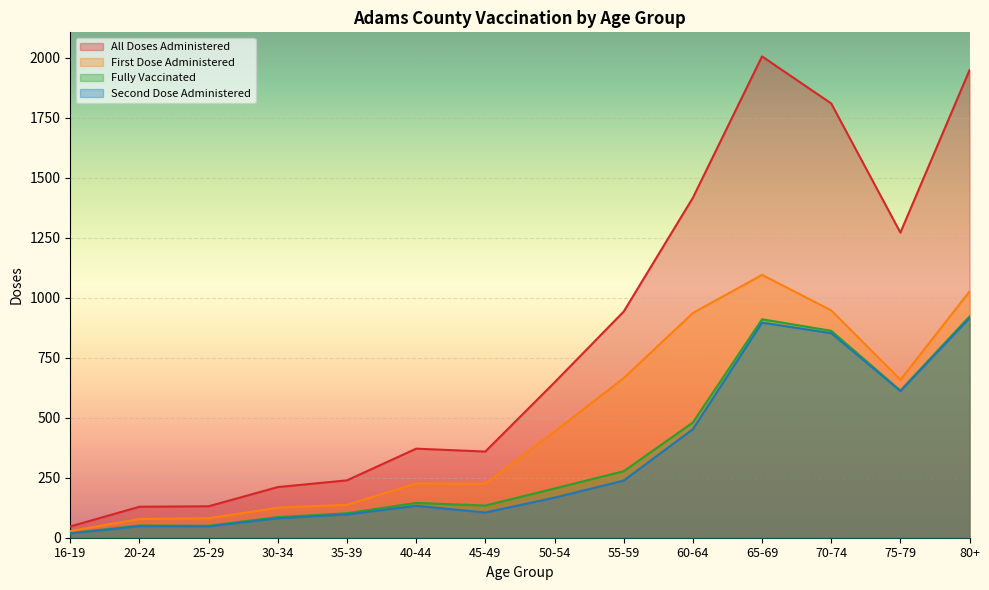

Is the value of first_dose_administered at 80+ greater than the value of all_doses_administered at 16-19?

Yes